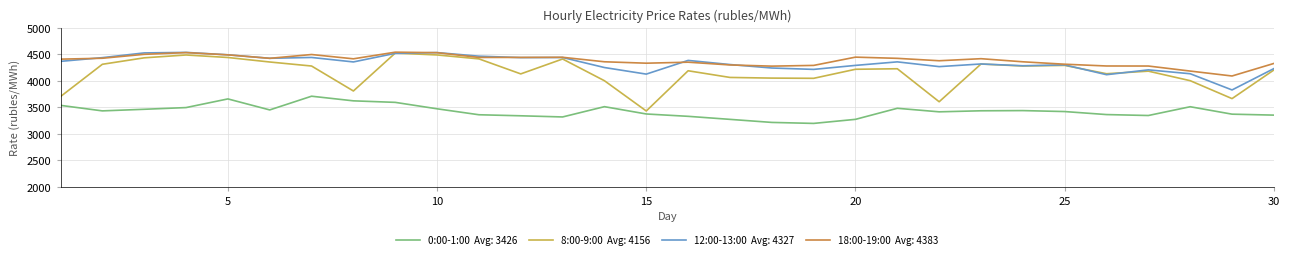

What is the smallest value displayed?

3197.6